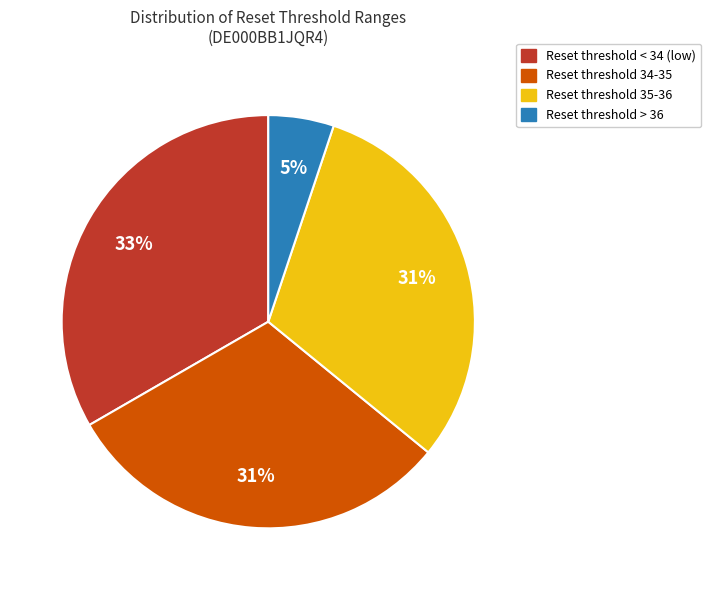

To the nearest percent, what is the average slice percentage?

25%